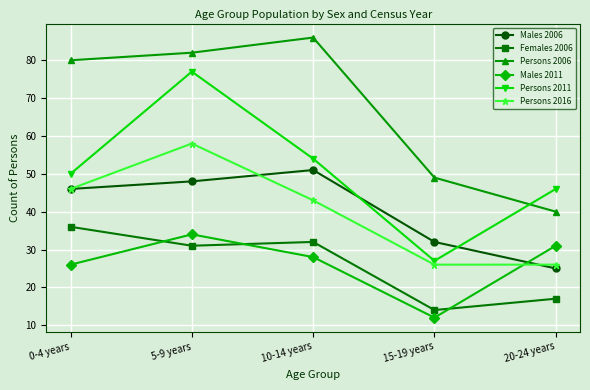

What is the sum of the Persons 2011 values at 10-14 years and 0-4 years?

104